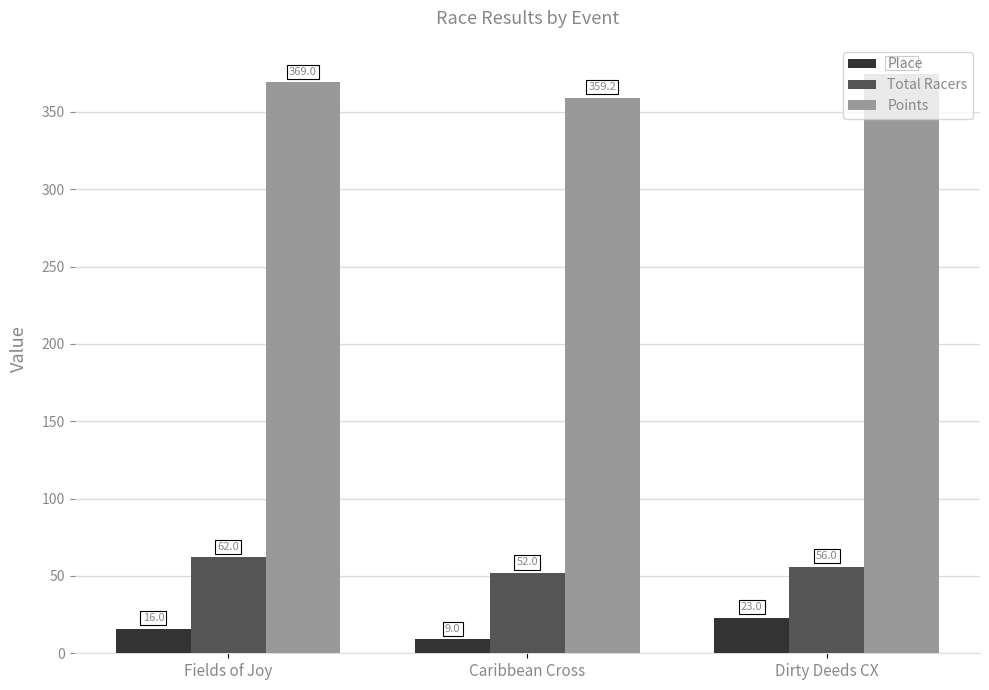

What are all the series names shown in the legend?

Place, Total Racers, Points